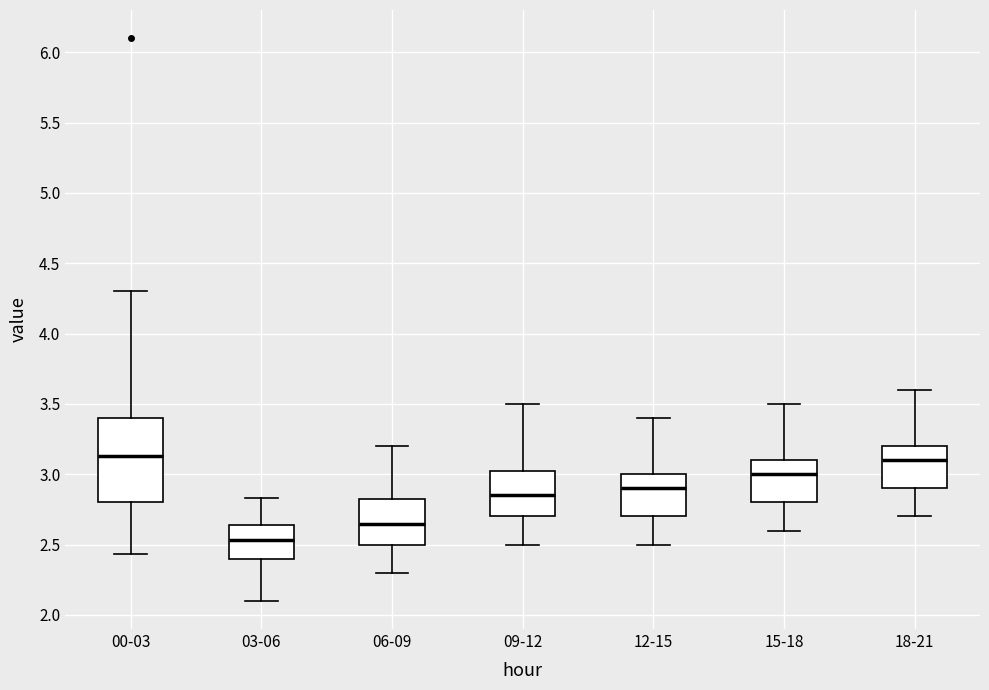

Reading left to right, read every box against the y-axis: the position of its median line, the range the box covers, and the ends of its whiskers. The values are not printed on the chart, so give them approximately, as read against the axis.

00-03: median 3.15, box 2.80 to 3.40, whiskers 2.45 to 4.30
03-06: median 2.55, box 2.40 to 2.65, whiskers 2.10 to 2.85
06-09: median 2.65, box 2.50 to 2.85, whiskers 2.30 to 3.20
09-12: median 2.85, box 2.70 to 3.05, whiskers 2.50 to 3.50
12-15: median 2.90, box 2.70 to 3.00, whiskers 2.50 to 3.40
15-18: median 3.00, box 2.80 to 3.10, whiskers 2.60 to 3.50
18-21: median 3.10, box 2.90 to 3.20, whiskers 2.70 to 3.60